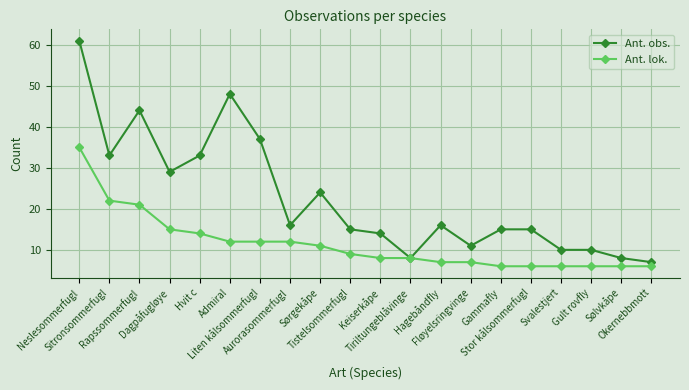

Reading right to left, transcribe all the data shown in this chart.

Ant. obs.: Okernebbmott=7	Sølvkåpe=8	Gult rovfly=10	Svalestjert=10	Stor kålsommerfugl=15	Gammafly=15	Fløyelsringvinge=11	Hagebåndfly=16	Tiriltungeblåvinge=8	Keiserkåpe=14	Tistelsommerfugl=15	Sørgekåpe=24	Aurorasommerfugl=16	Liten kålsommerfugl=37	Admiral=48	Hvit c=33	Dagpåfugløye=29	Rapssommerfugl=44	Sitronsommerfugl=33	Neslesommerfugl=61
Ant. lok.: Okernebbmott=6	Sølvkåpe=6	Gult rovfly=6	Svalestjert=6	Stor kålsommerfugl=6	Gammafly=6	Fløyelsringvinge=7	Hagebåndfly=7	Tiriltungeblåvinge=8	Keiserkåpe=8	Tistelsommerfugl=9	Sørgekåpe=11	Aurorasommerfugl=12	Liten kålsommerfugl=12	Admiral=12	Hvit c=14	Dagpåfugløye=15	Rapssommerfugl=21	Sitronsommerfugl=22	Neslesommerfugl=35